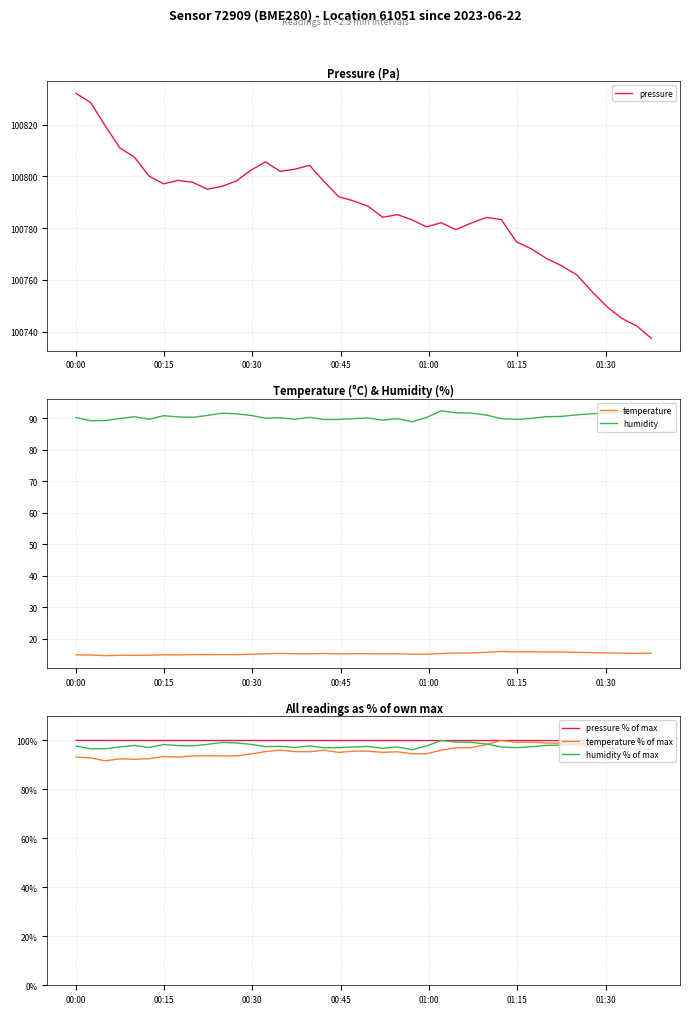

What is the lowest value of the humidity % of max series?

96.2